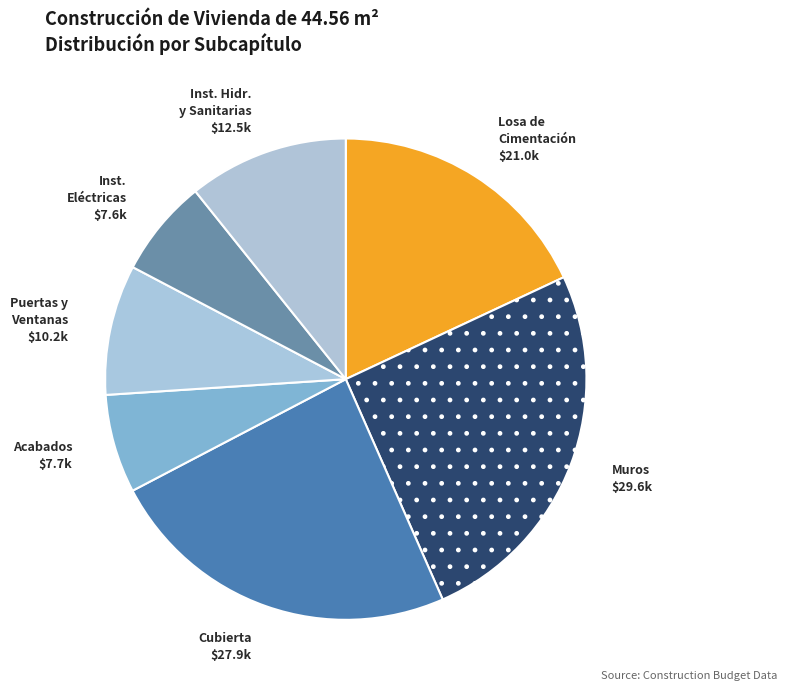

What is the largest slice in the pie chart?

Muros $29.6k